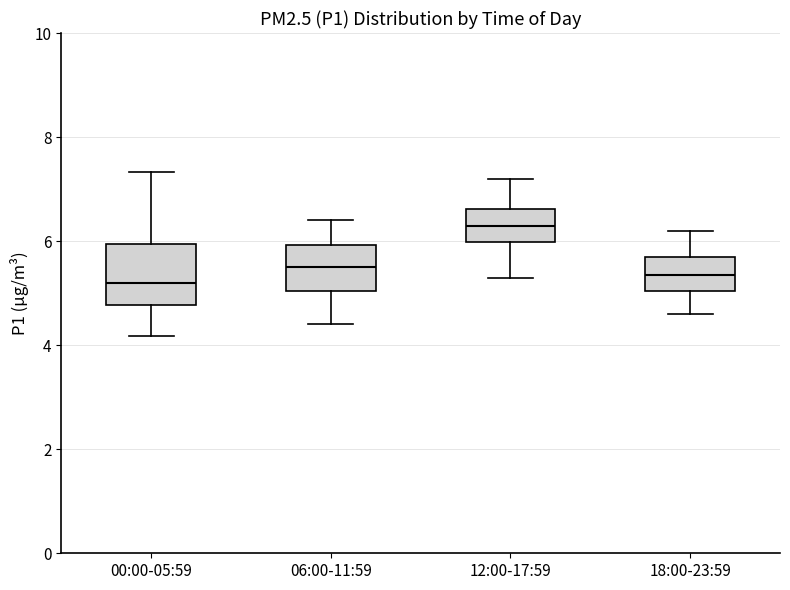

Comparing the boxes themselves (not the whiskers), which one is the tallest?

00:00-05:59